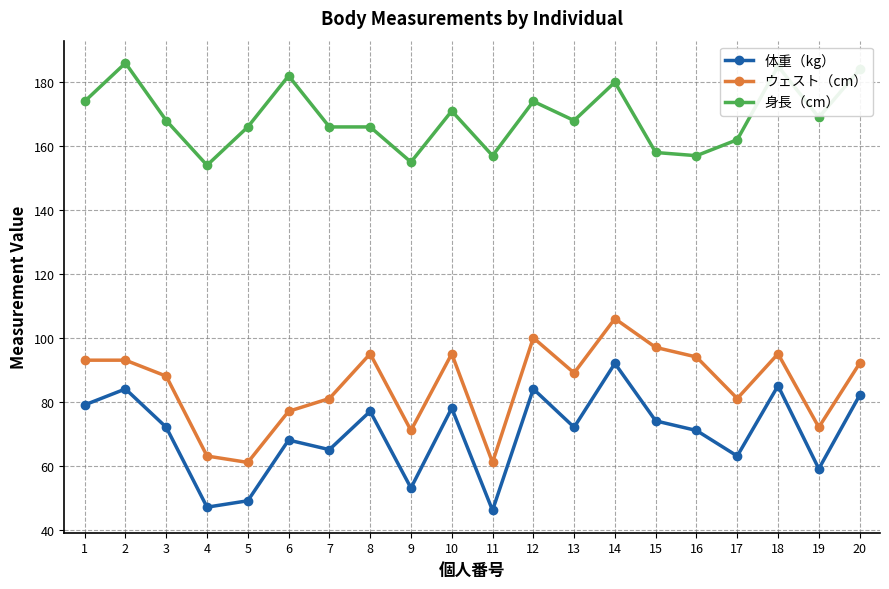

True or false: 身長（cm） and 体重（kg） intersect in this chart.

False